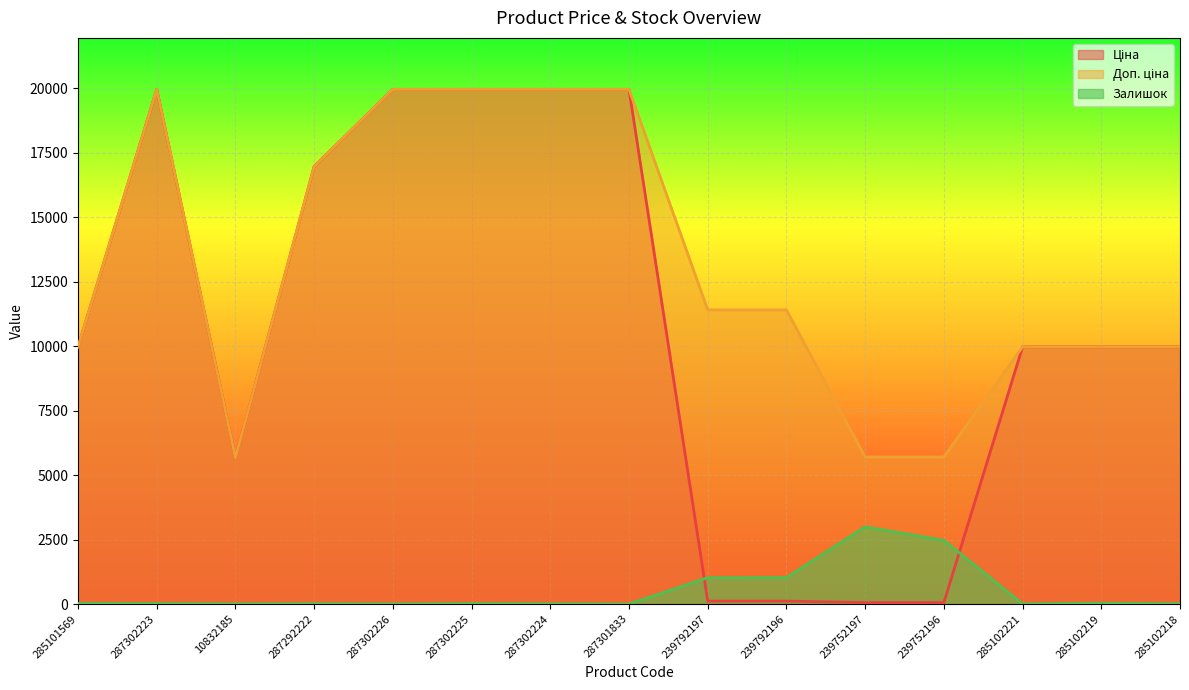

At which label is Доп. ціна closest to 12818?

239792197